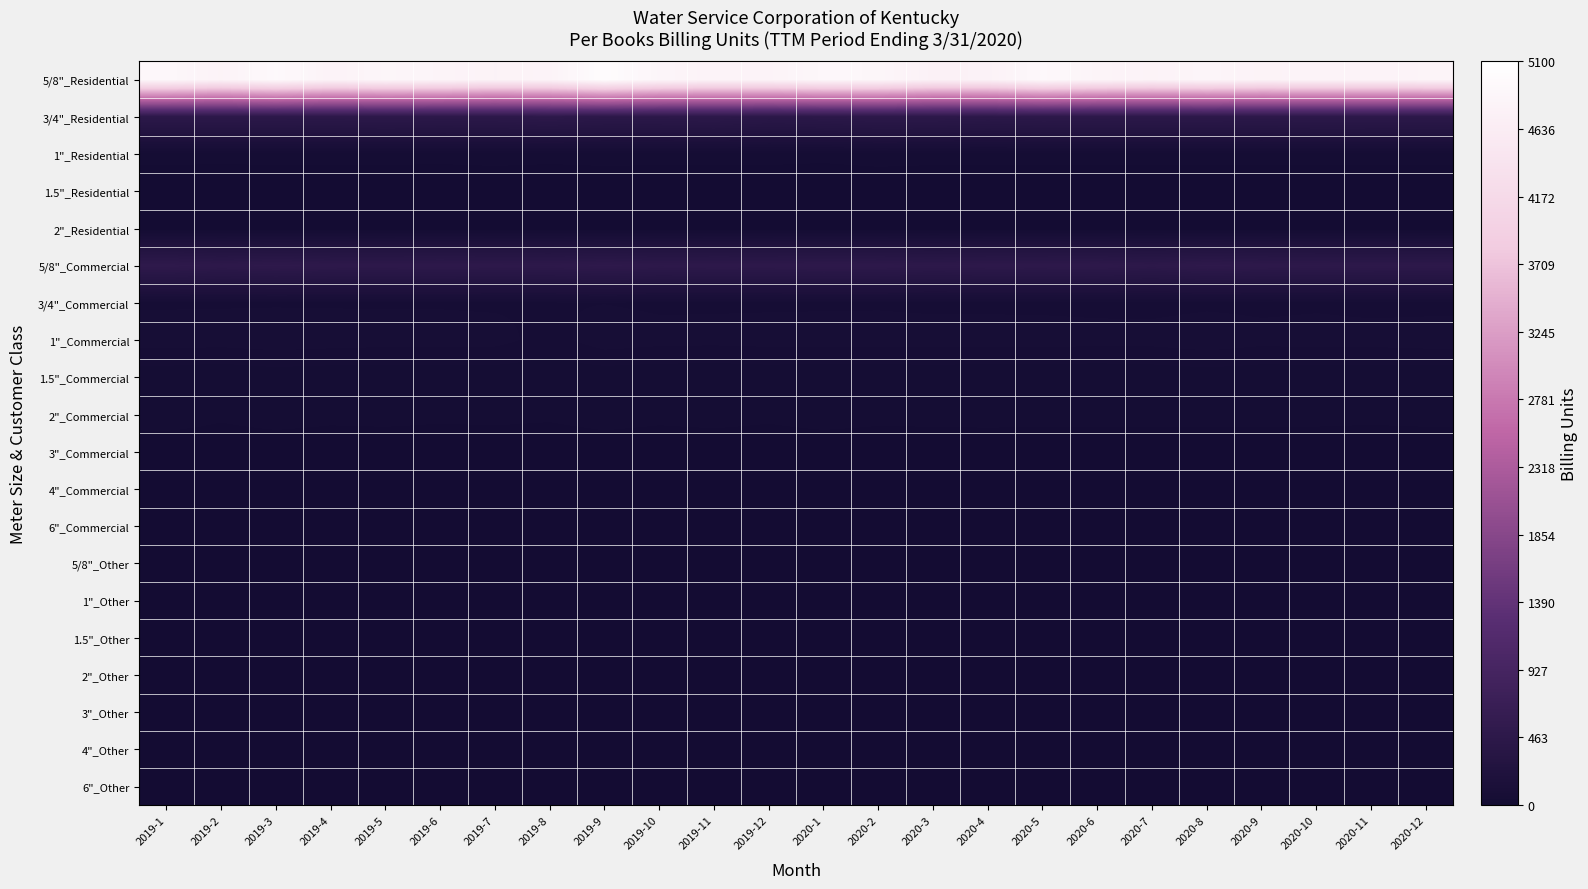

Between 2019-2 and 2019-1, which is larger?

2019-1